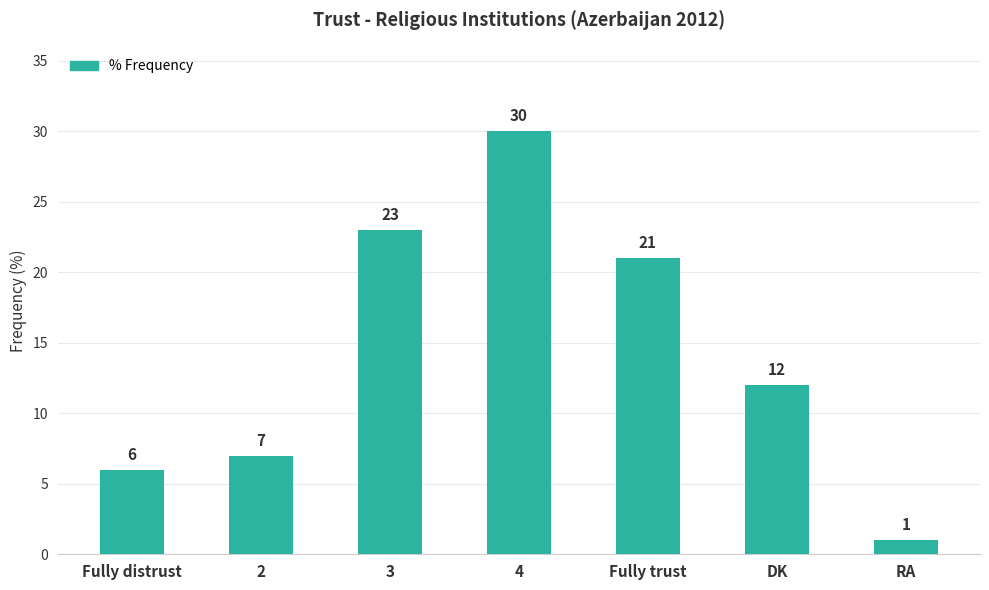

Reading left to right, list all the values displayed in this chart.

6	7	23	30	21	12	1